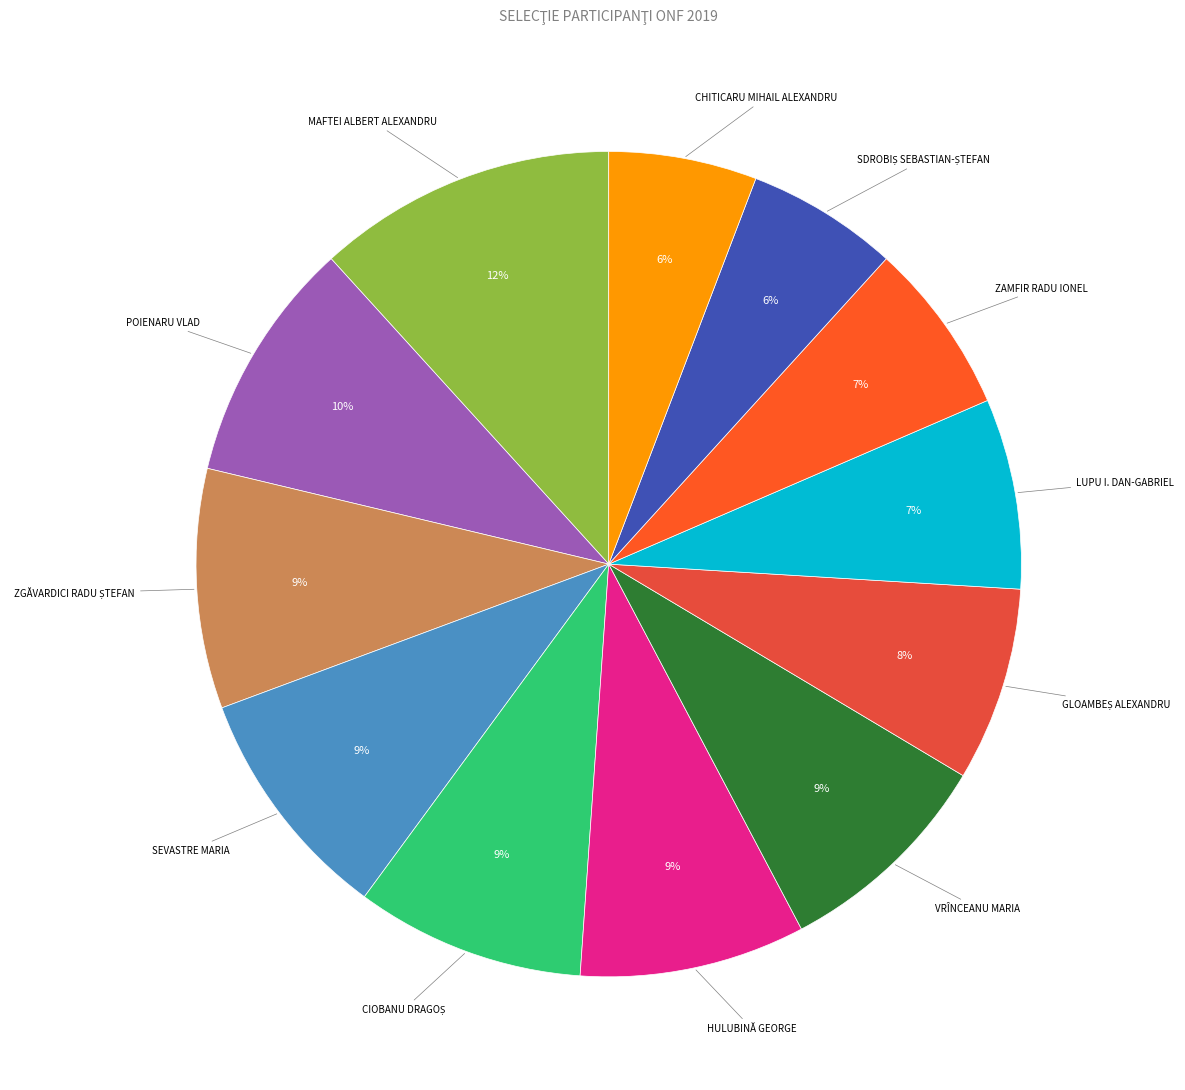

What is the largest slice in the pie chart?

MAFTEI ALBERT ALEXANDRU